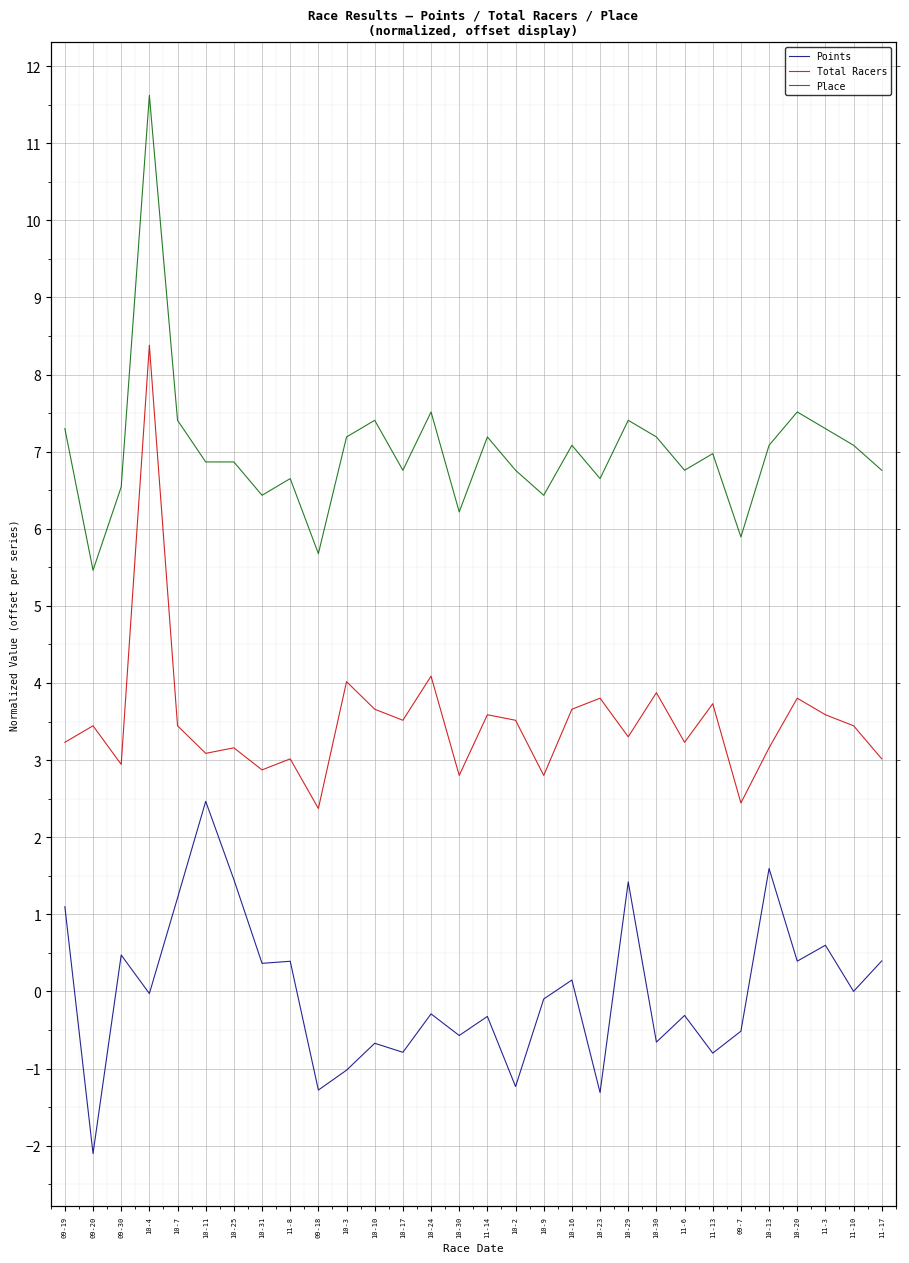

What is the value of the Points point at the 30th from the left?

0.4